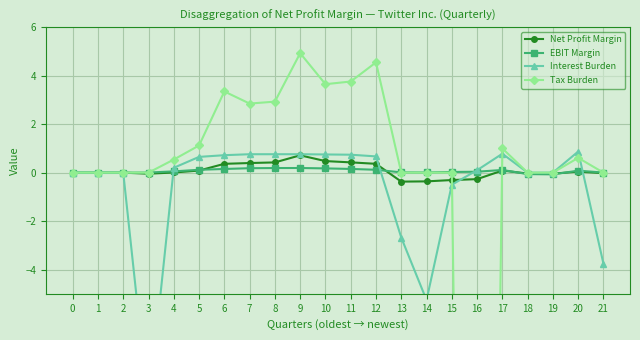

How many lines are shown in the chart?

4